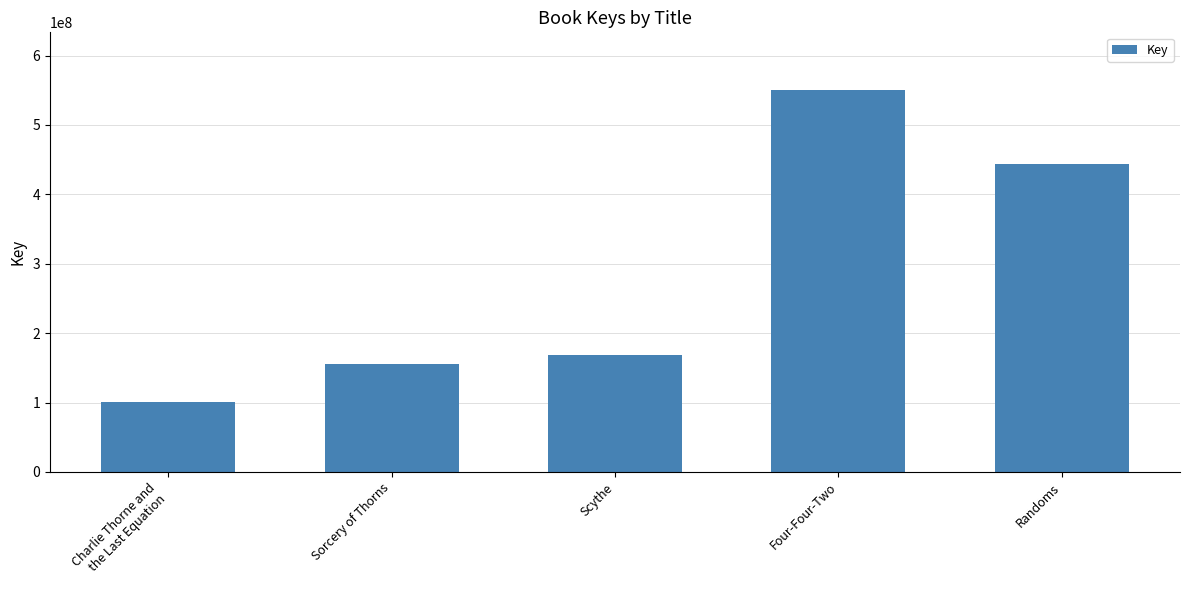

Which category has the highest value across all series?

Four-Four-Two